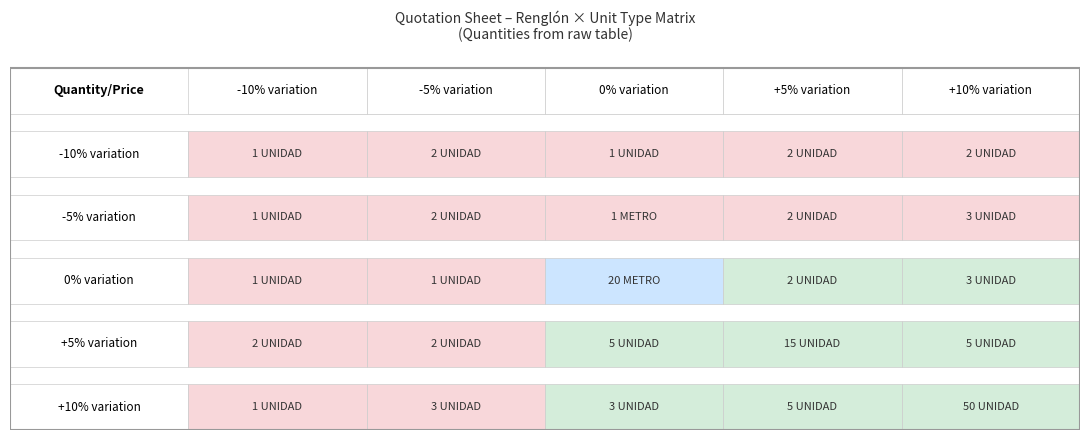

True or false: +10% variation has a value of 1 at 0.

True